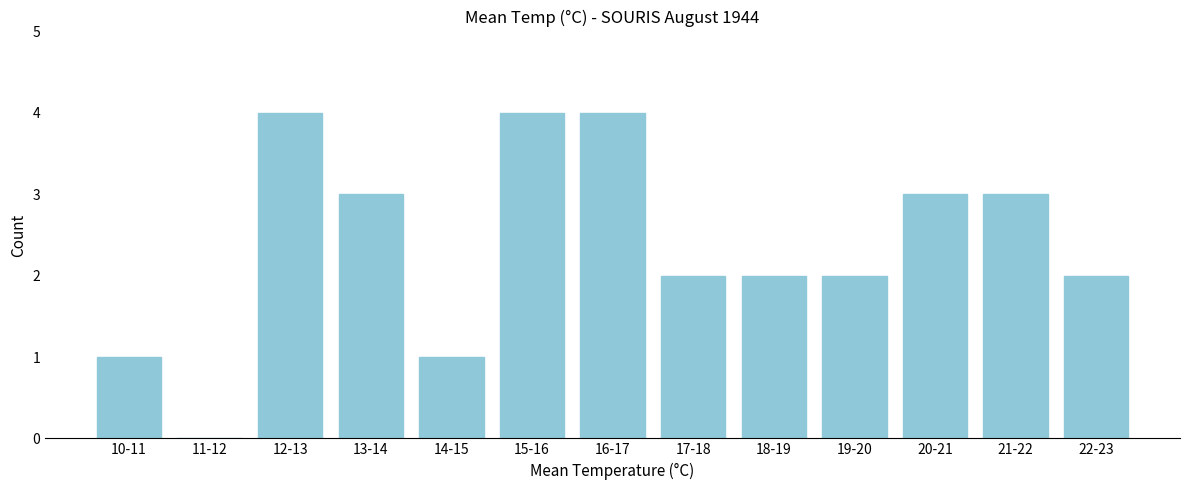

Reading right to left, list all the values displayed in this chart.

22-23=2	21-22=3	20-21=3	19-20=2	18-19=2	17-18=2	16-17=4	15-16=4	14-15=1	13-14=3	12-13=4	11-12=0	10-11=1